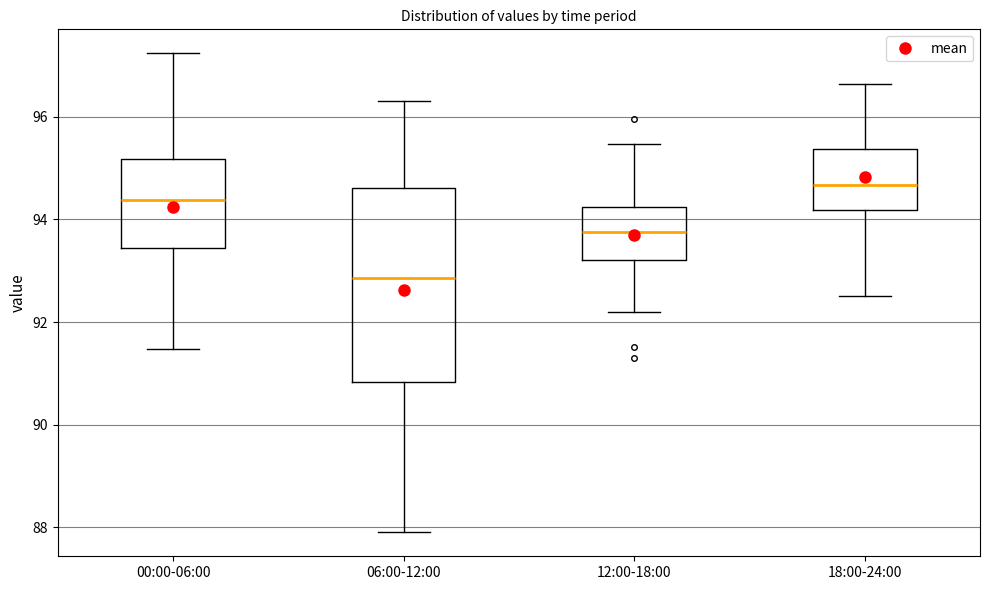

Which box's median line is the highest?

18:00-24:00